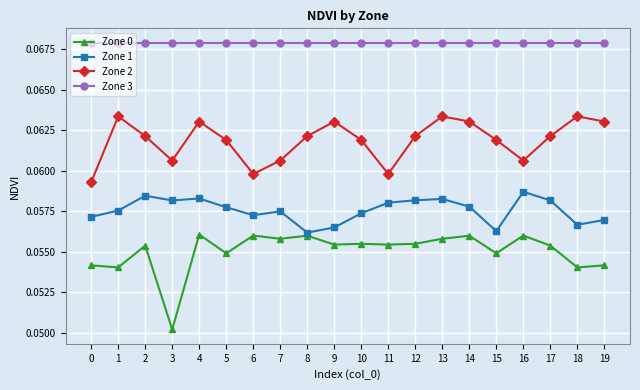

List the series in order of their overall mean, lowest first.

Zone 0, Zone 1, Zone 2, Zone 3